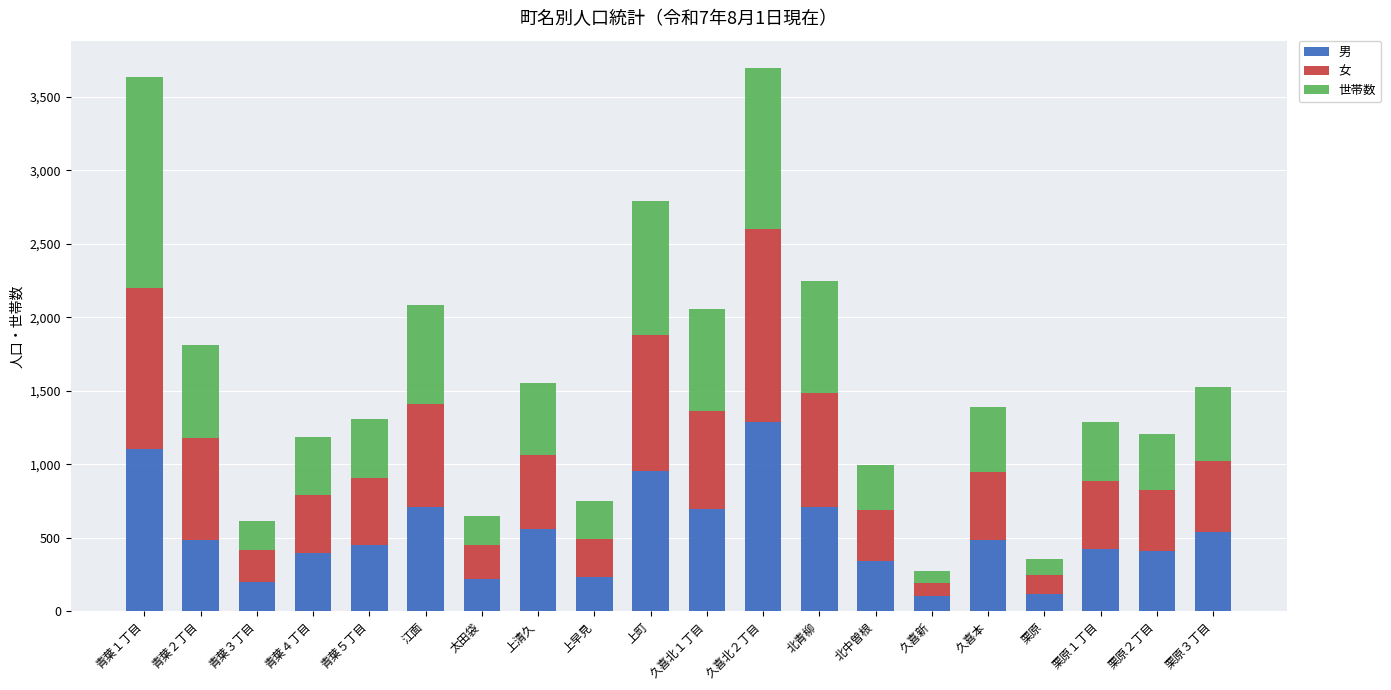

At which label does 男 reach its peak?

久喜北２丁目